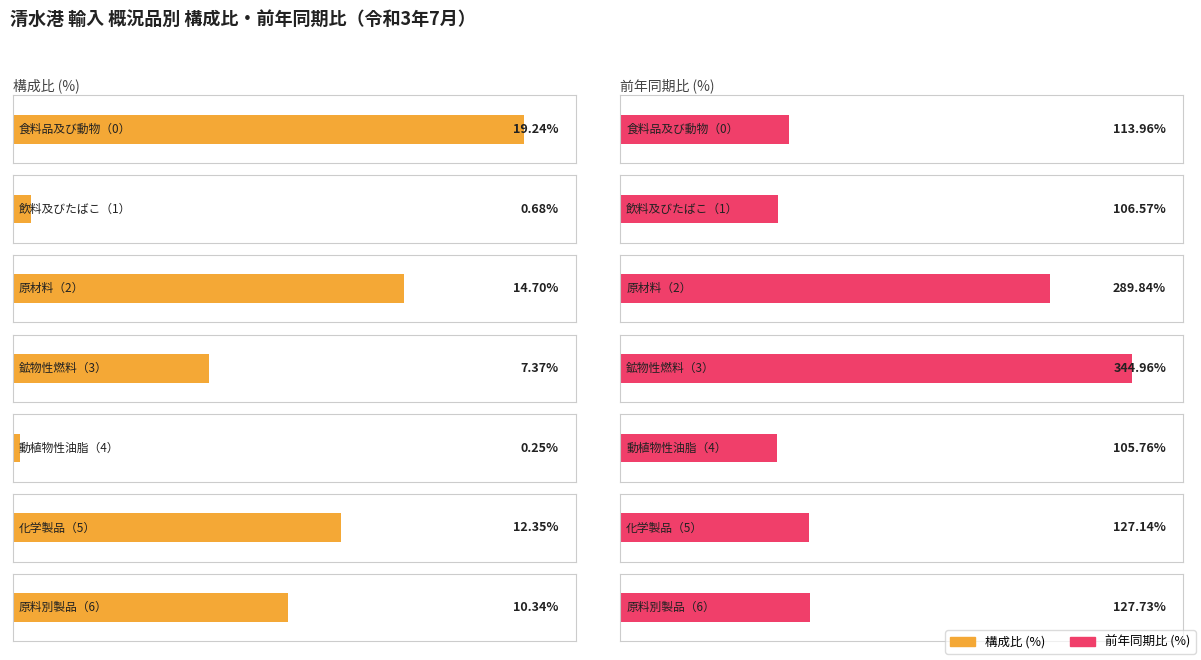

Which series changed the most between 飲料及びたばこ（1） and 鉱物性燃料（3）?

前年同期比